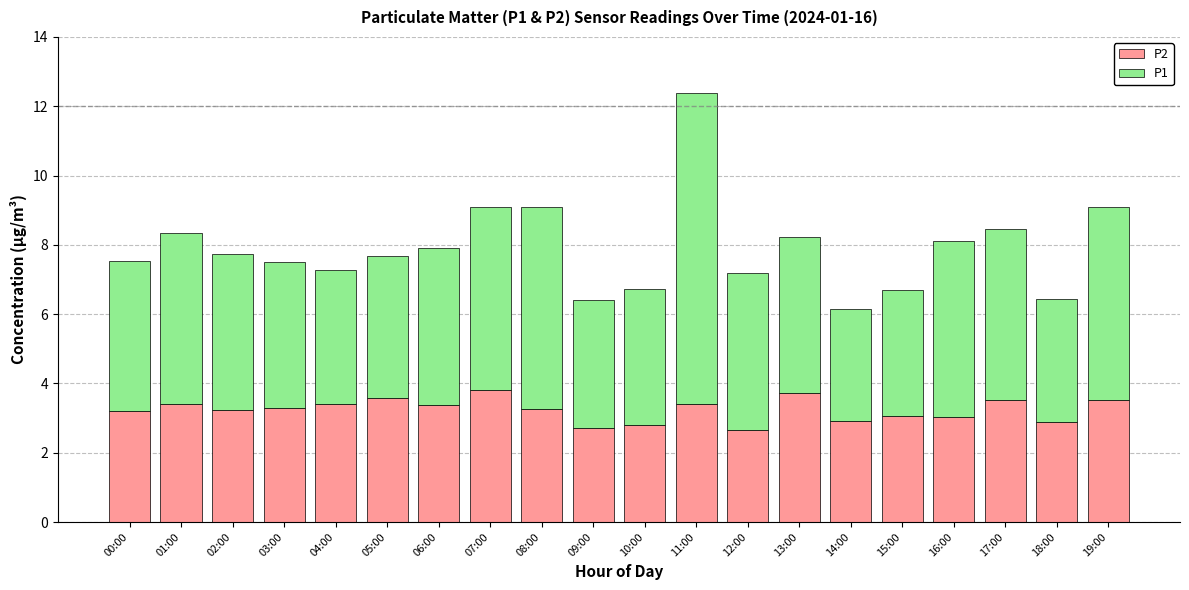

True or false: P2 has a value of 1.0 at 12:00.

False